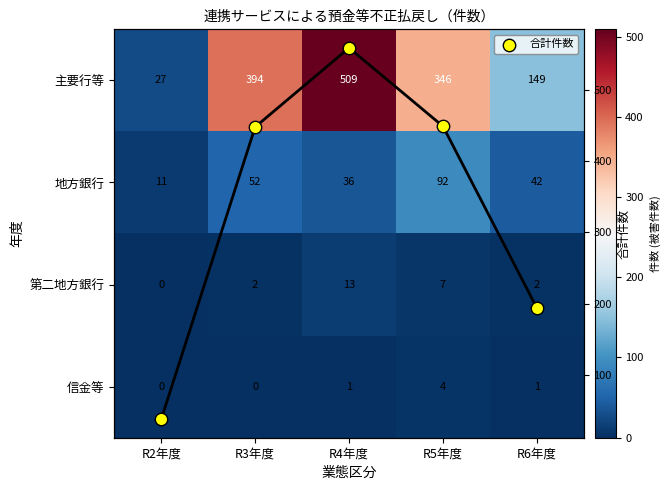

At which label is 合計件数 closest to 298?

R6年度